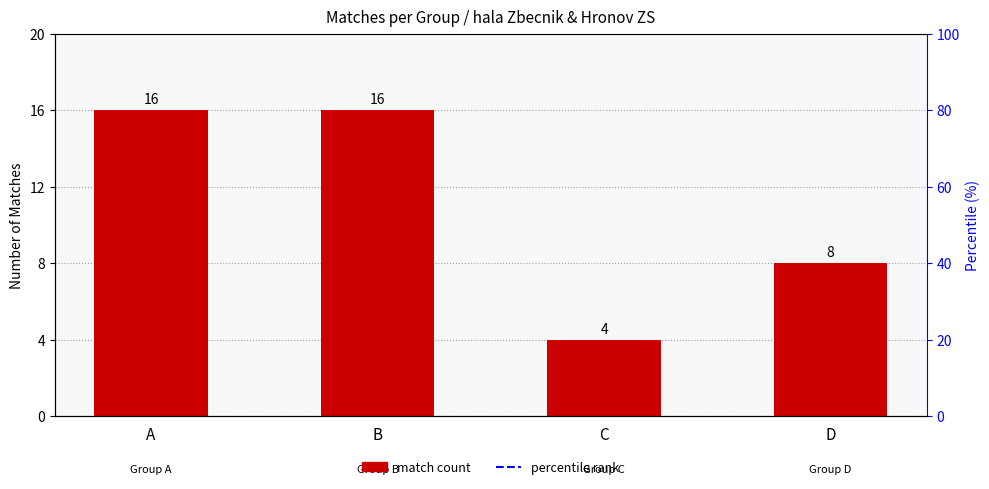

Count the number of data series in this chart.

1